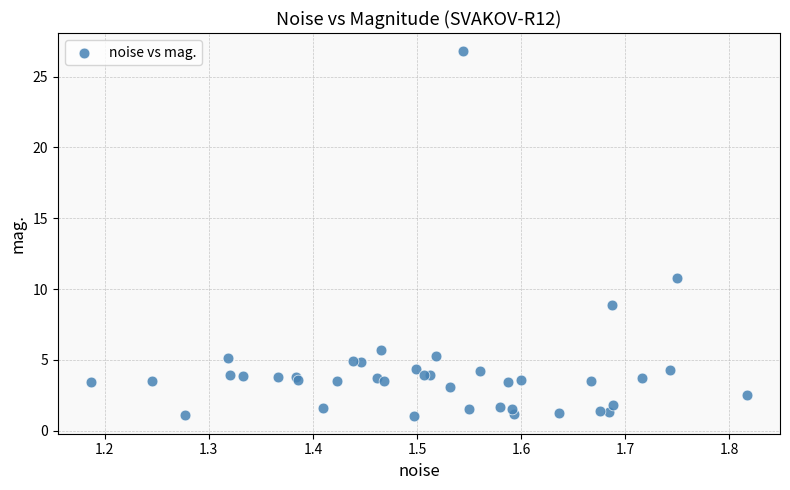

What Y value in the scatter plot is closest to 13?

10.8